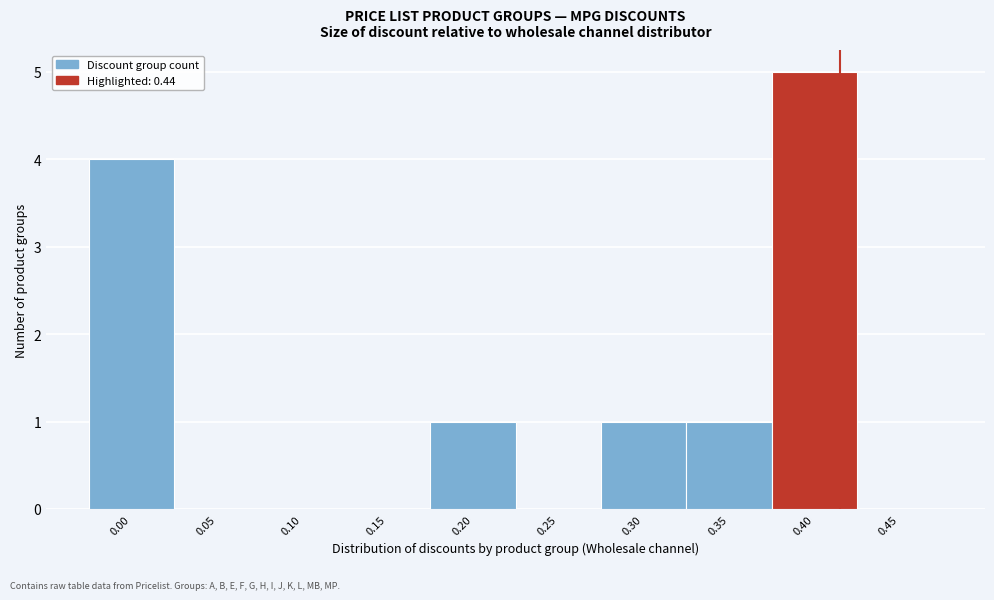

Reading right to left, list all the values displayed in this chart.

0.45=0	0.40=5	0.35=1	0.30=1	0.25=0	0.20=1	0.15=0	0.10=0	0.05=0	0.00=4